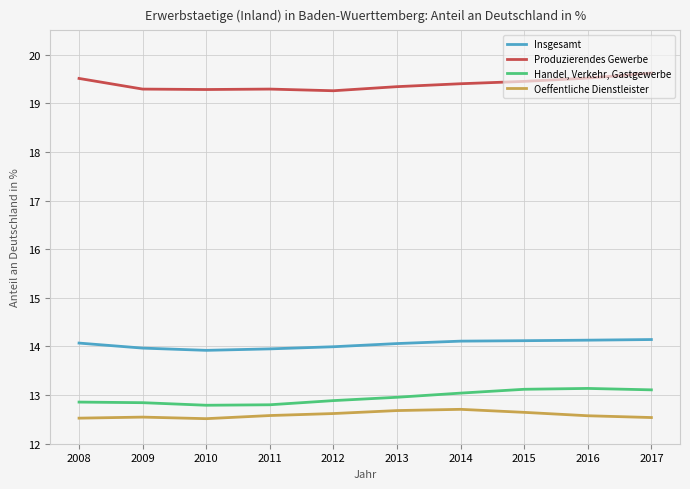

True or false: Oeffentliche Dienstleister and Insgesamt intersect in this chart.

False